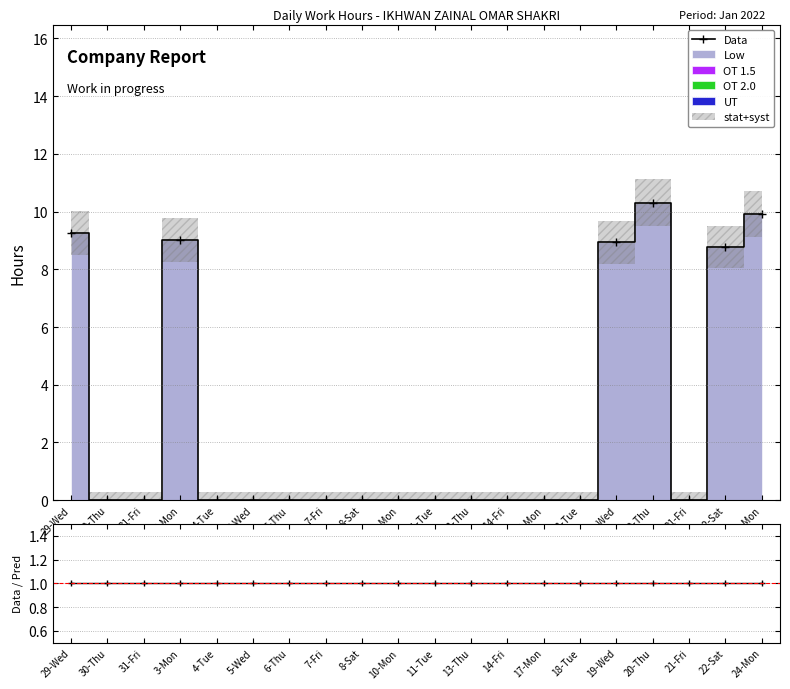

In Data, how many points are higher than both neighbors (excluding endpoints)?

2